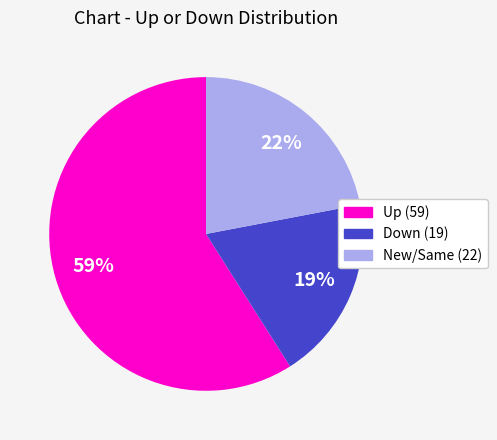

Is there any slice that represents more than half of the pie?

Yes